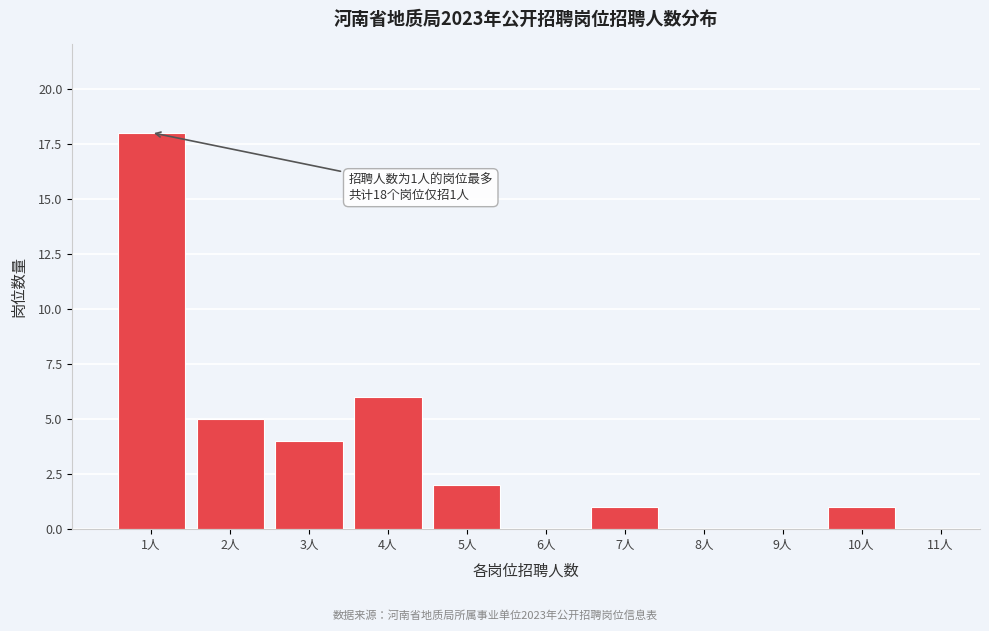

Reading left to right, transcribe all the data shown in this chart.

1人=18	2人=5	3人=4	4人=6	5人=2	6人=0	7人=1	8人=0	9人=0	10人=1	11人=0